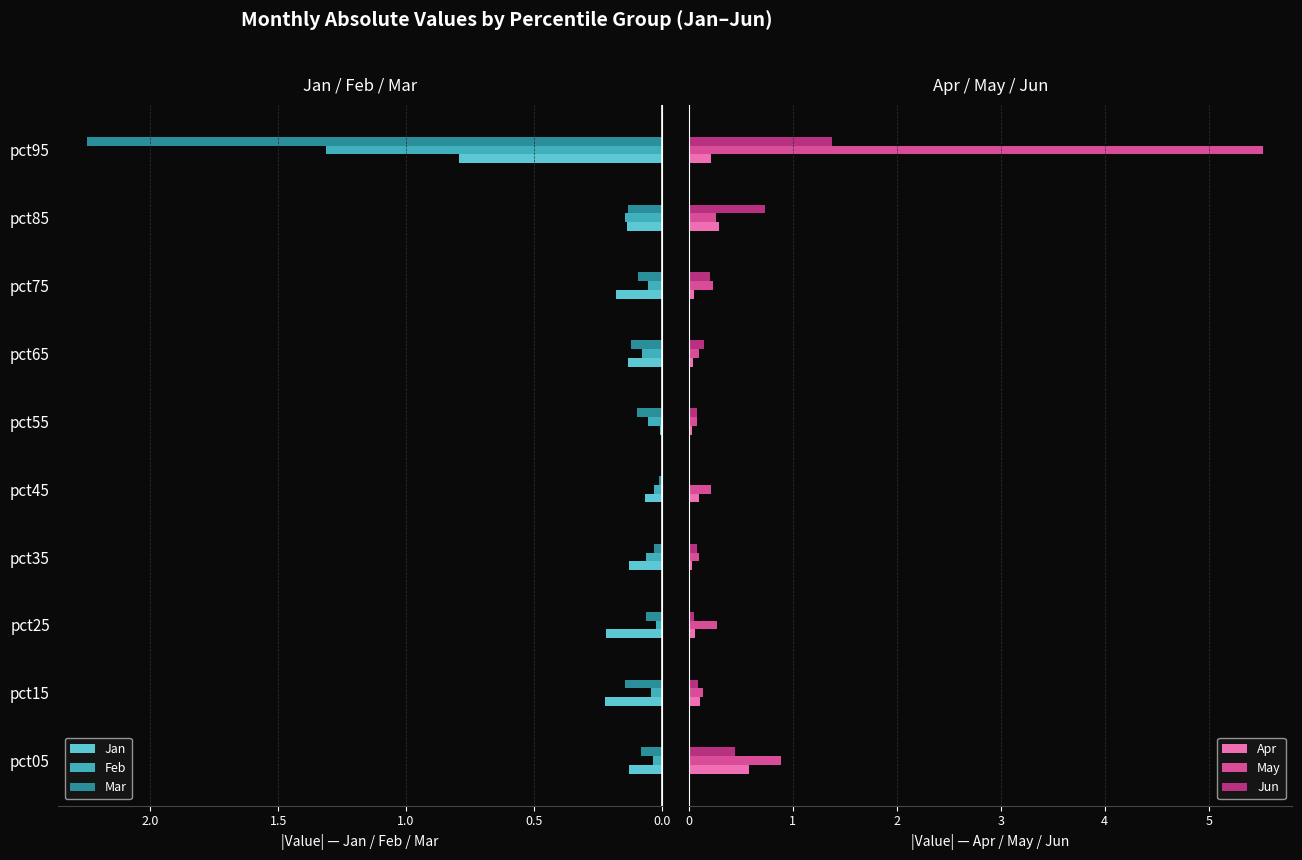

The value of Feb at pct65 is 0.0. True or false?

False